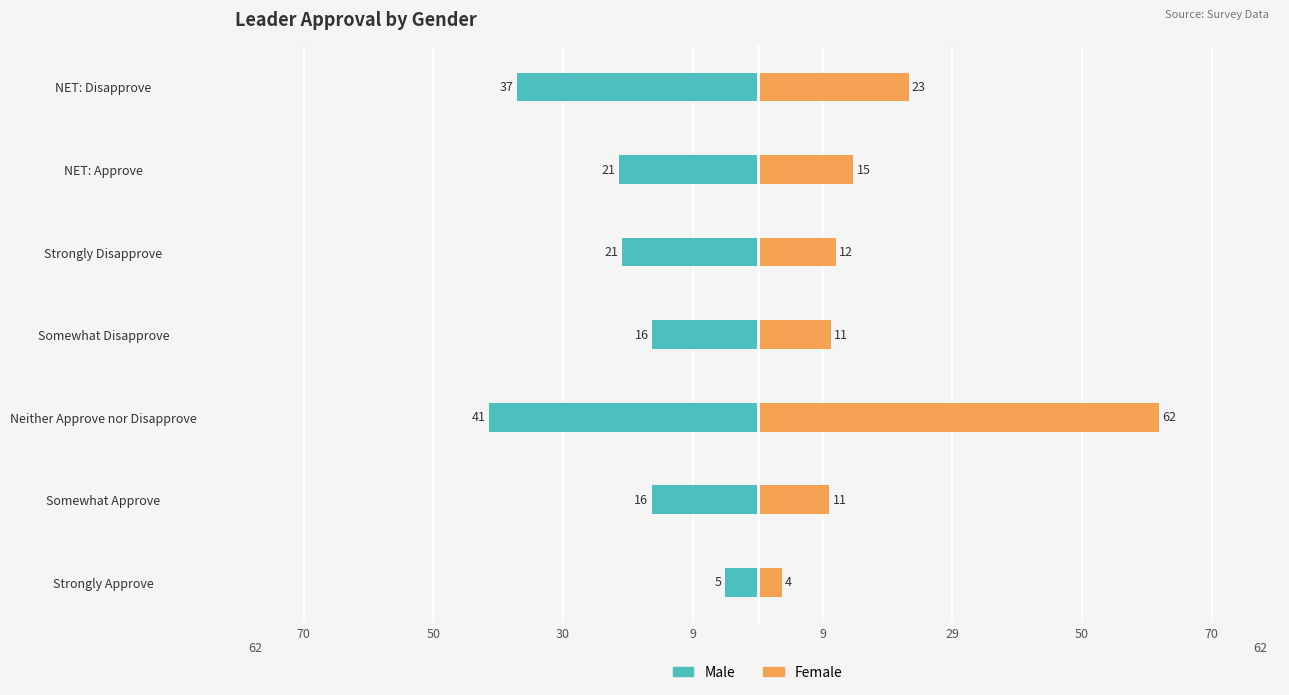

Does the chart contain stacked bars?

No